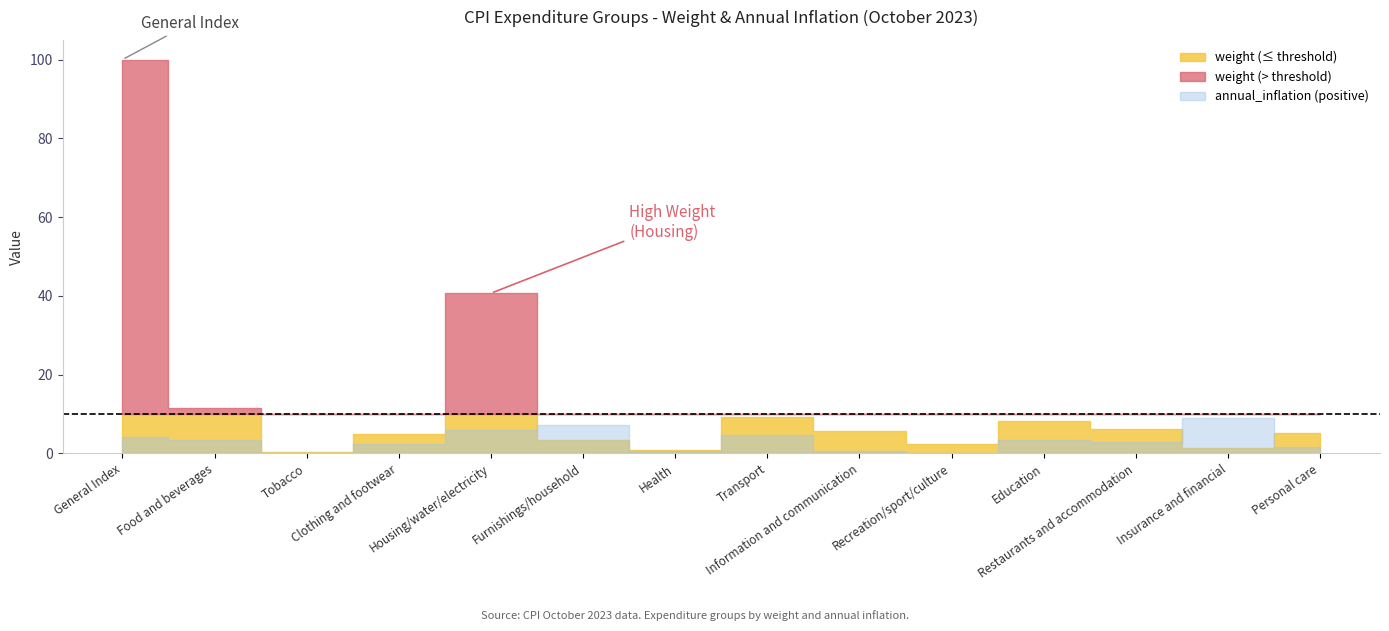

Where does the weight series first go above 5?

General Index